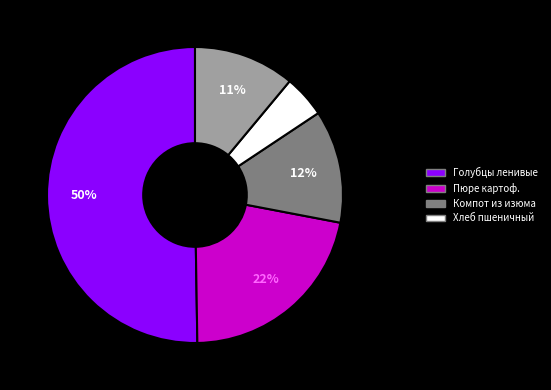

To the nearest percent, what is the average slice percentage?

20%